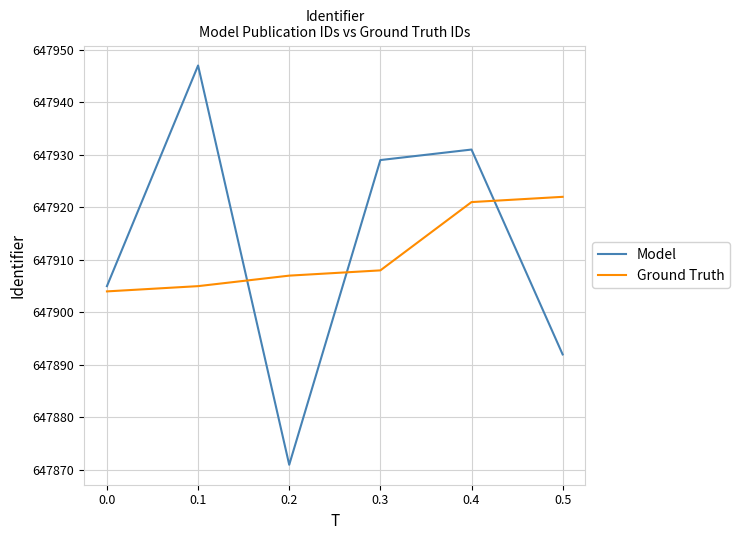

How many lines are shown in the chart?

2